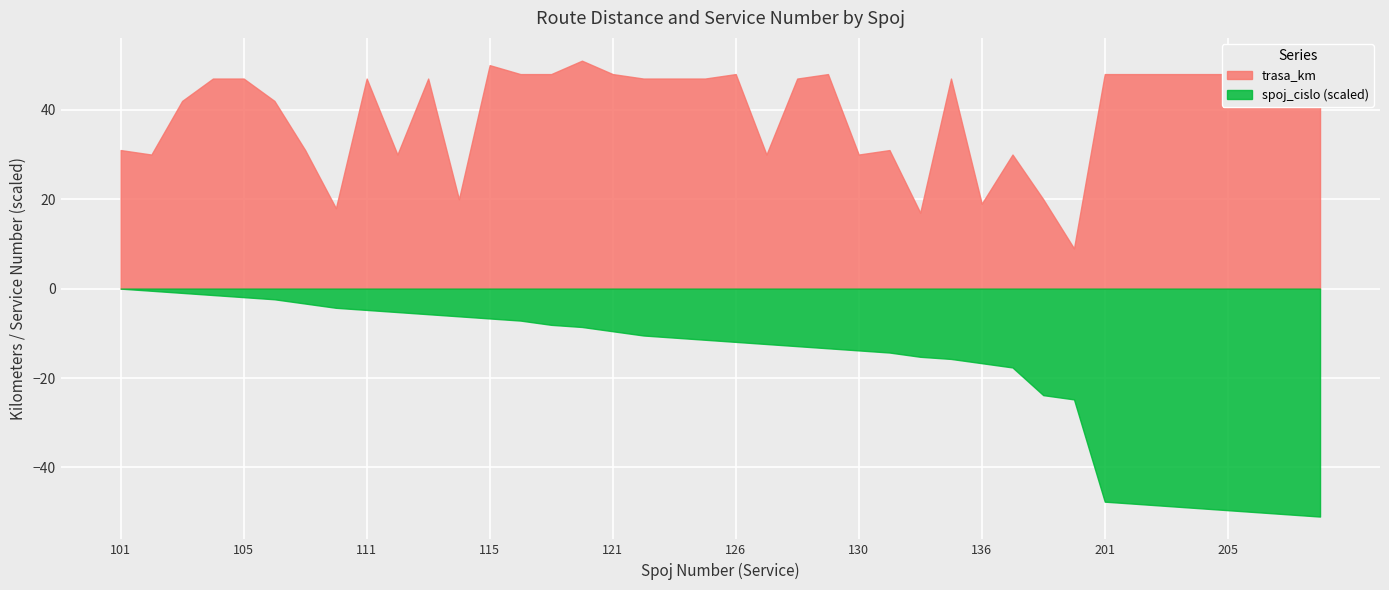

How many data points in trasa_km are less than 47?

16